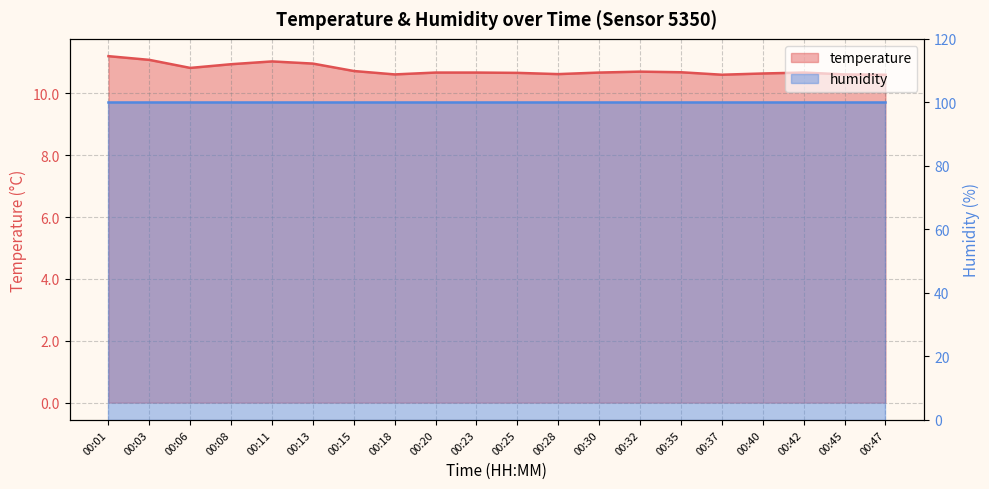

How many points are lower than both their immediate neighbors (excluding endpoints)?

4